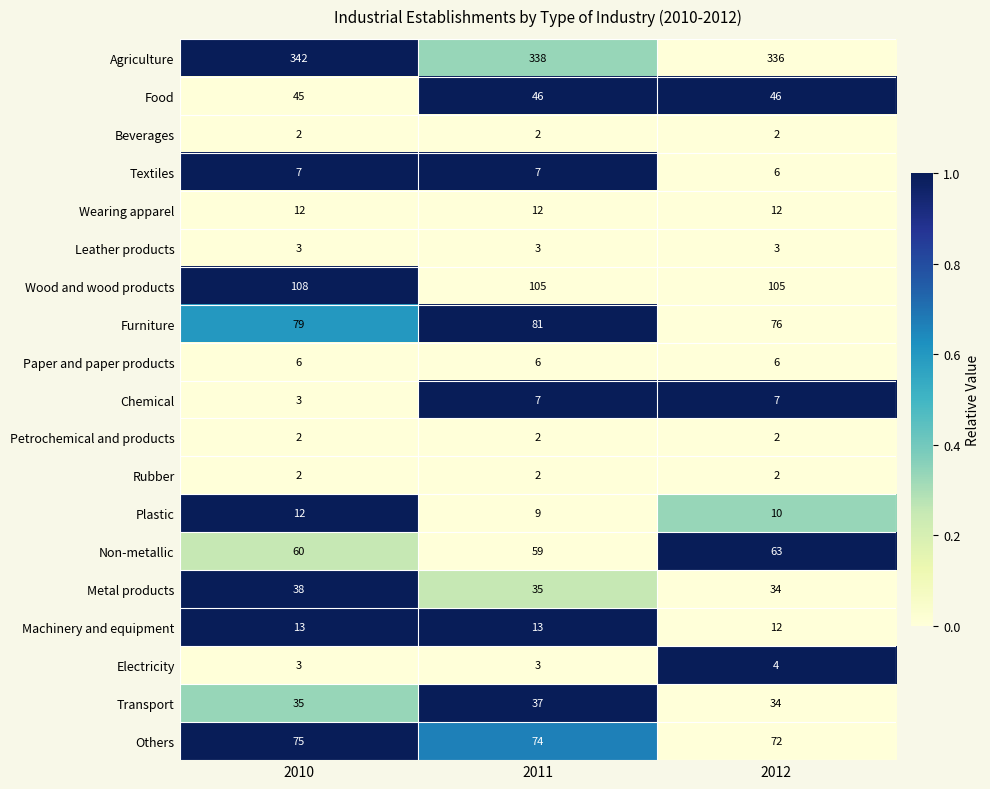

What is the lowest value of the Wood and wood products series?

105